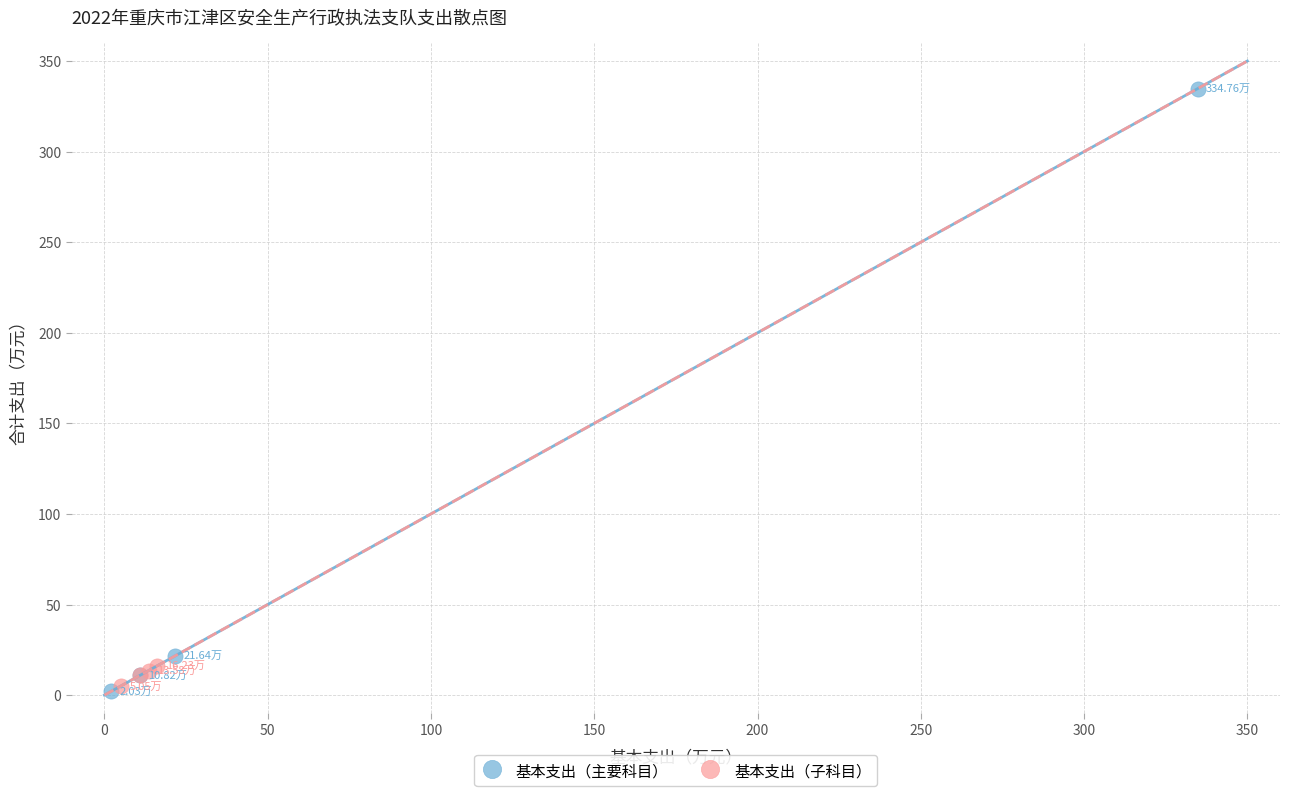

Which series contains the highest Y value?

基本支出（主要科目）